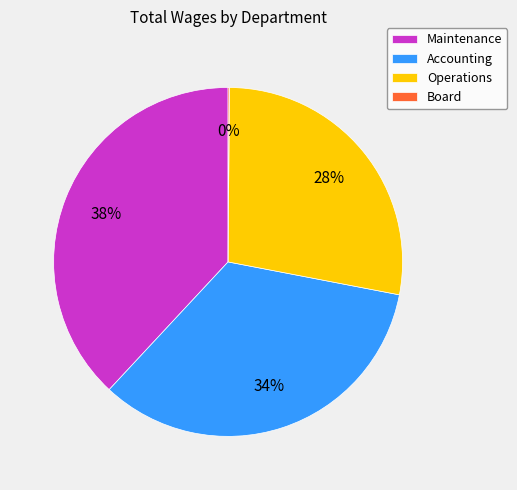

Which slice is the largest?

Maintenance